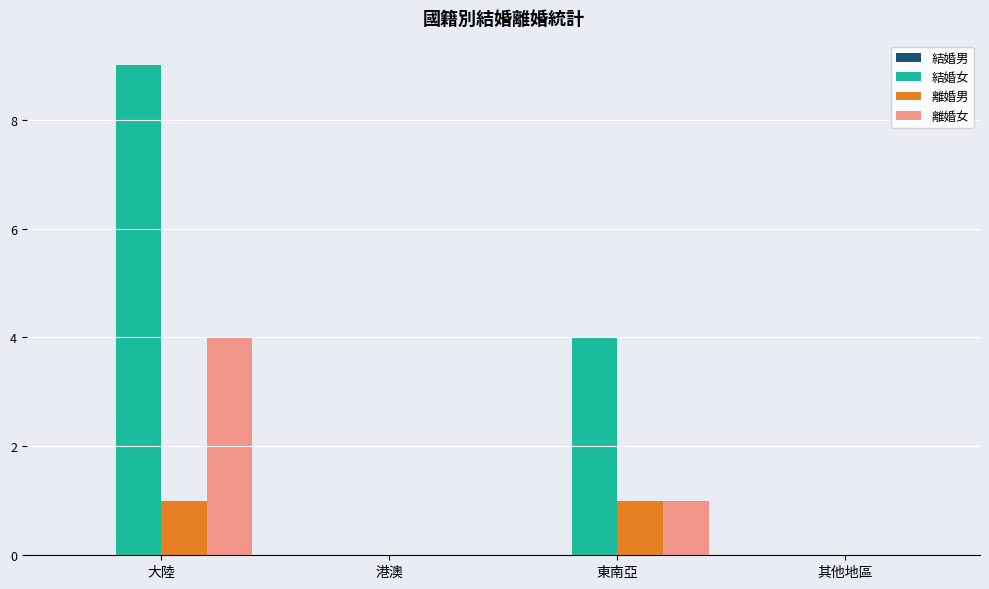

Are the bars grouped side by side (vs. stacked)?

Yes